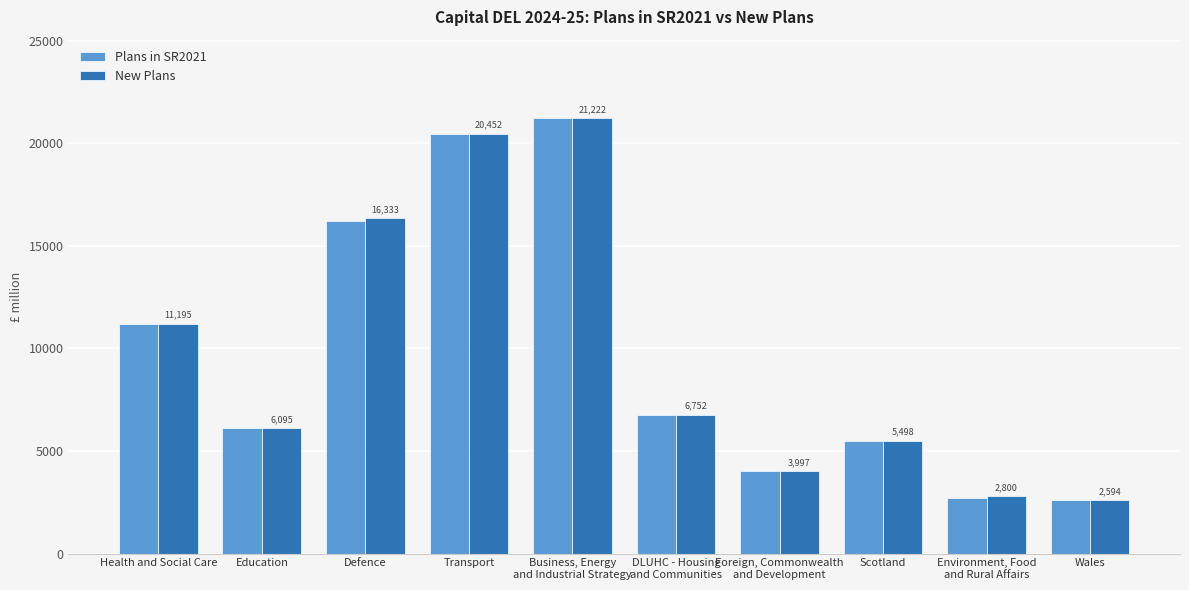

What is the sum of all New Plans values?

96938